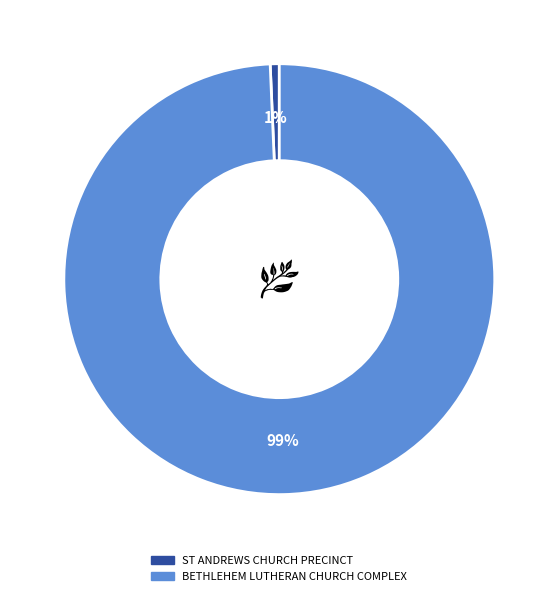

How many segments does this pie chart have?

2